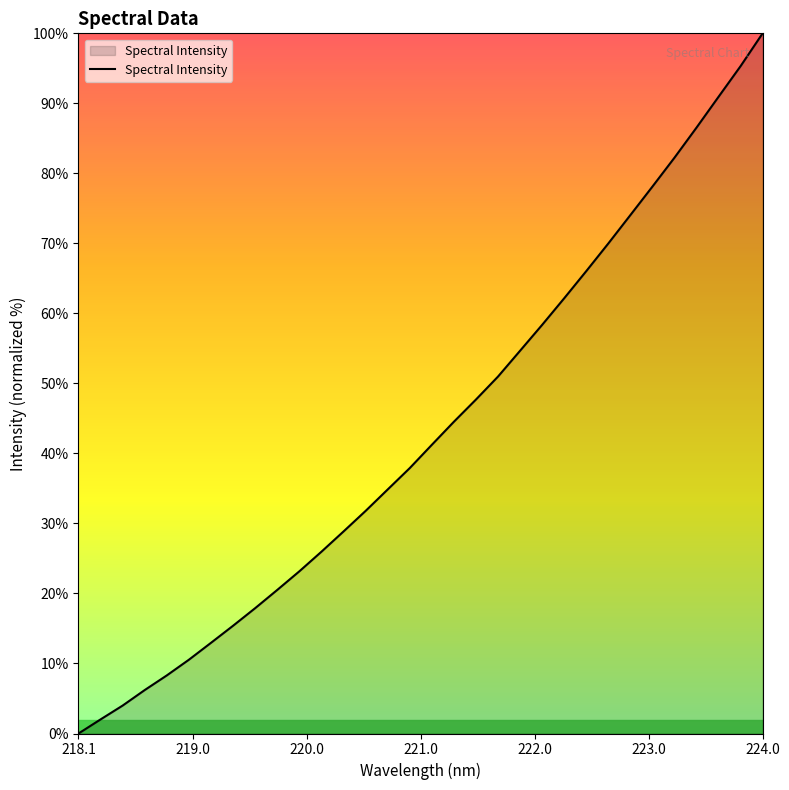

Does the chart display data point markers on the line(s)?

No